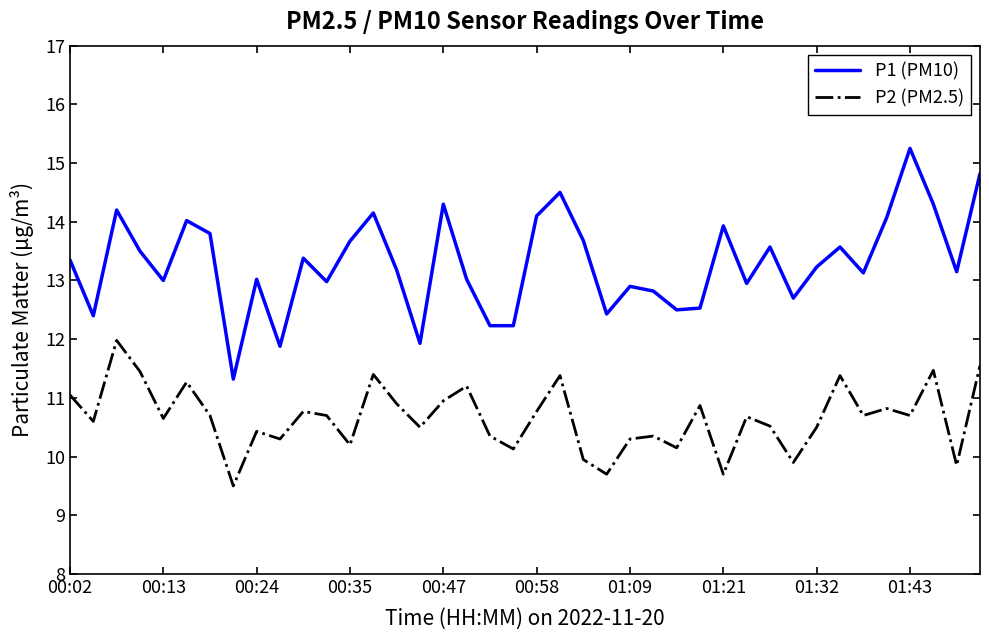

Which series has the largest total across all categories?

P1 (PM10)